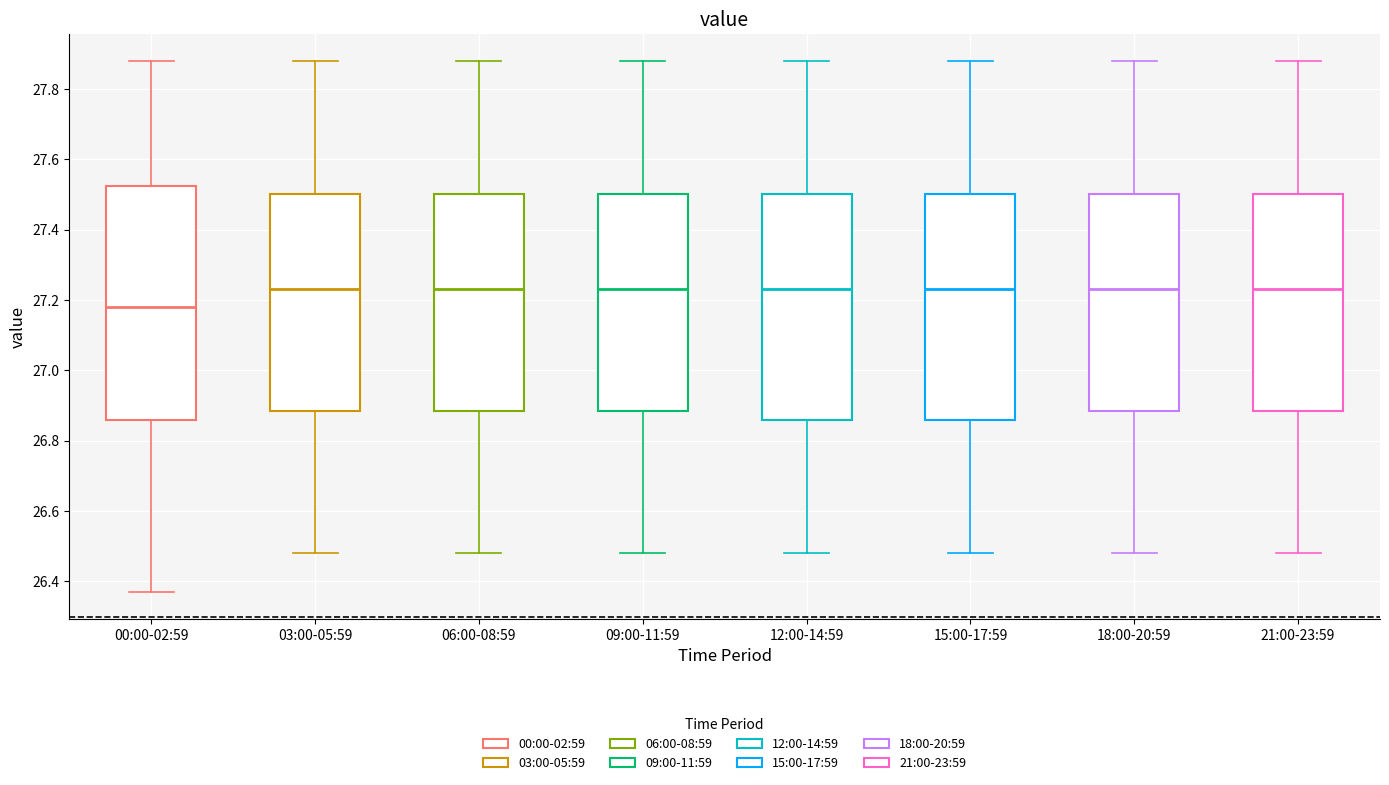

Reading left to right, read every box against the y-axis: the position of its median line, the range the box covers, and the ends of its whiskers. The values are not printed on the chart, so give them approximately, as read against the axis.

00:00-02:59: median 27.18, box 26.86 to 27.52, whiskers 26.38 to 27.88
03:00-05:59: median 27.24, box 26.88 to 27.50, whiskers 26.48 to 27.88
06:00-08:59: median 27.24, box 26.88 to 27.50, whiskers 26.48 to 27.88
09:00-11:59: median 27.24, box 26.88 to 27.50, whiskers 26.48 to 27.88
12:00-14:59: median 27.24, box 26.86 to 27.50, whiskers 26.48 to 27.88
15:00-17:59: median 27.24, box 26.86 to 27.50, whiskers 26.48 to 27.88
18:00-20:59: median 27.24, box 26.88 to 27.50, whiskers 26.48 to 27.88
21:00-23:59: median 27.24, box 26.88 to 27.50, whiskers 26.48 to 27.88